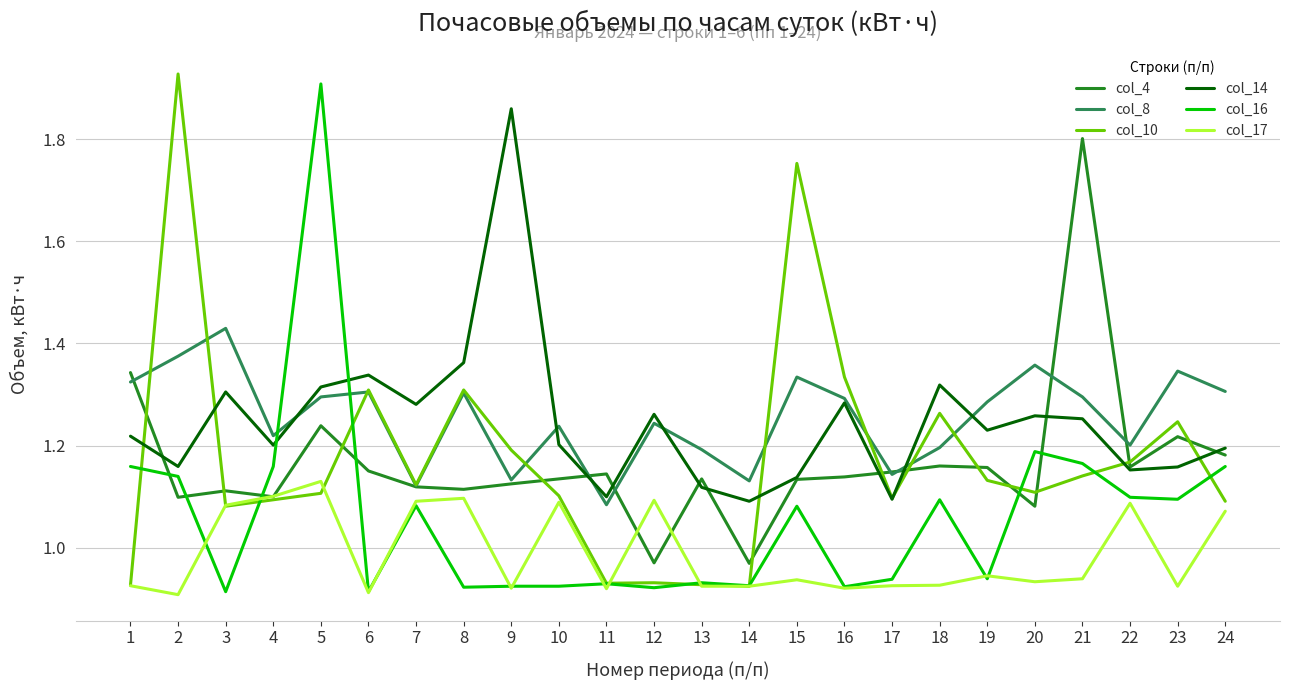

Which series has the largest total across all categories?

col_8